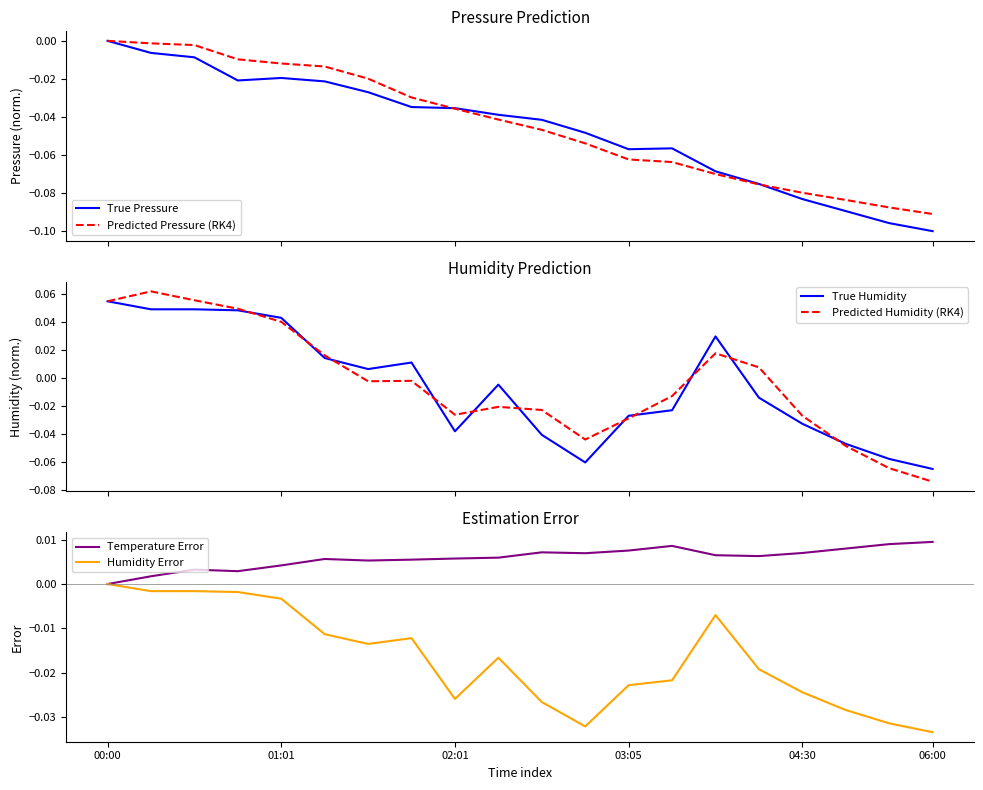

At how many categories does at least one series exceed 0?

20